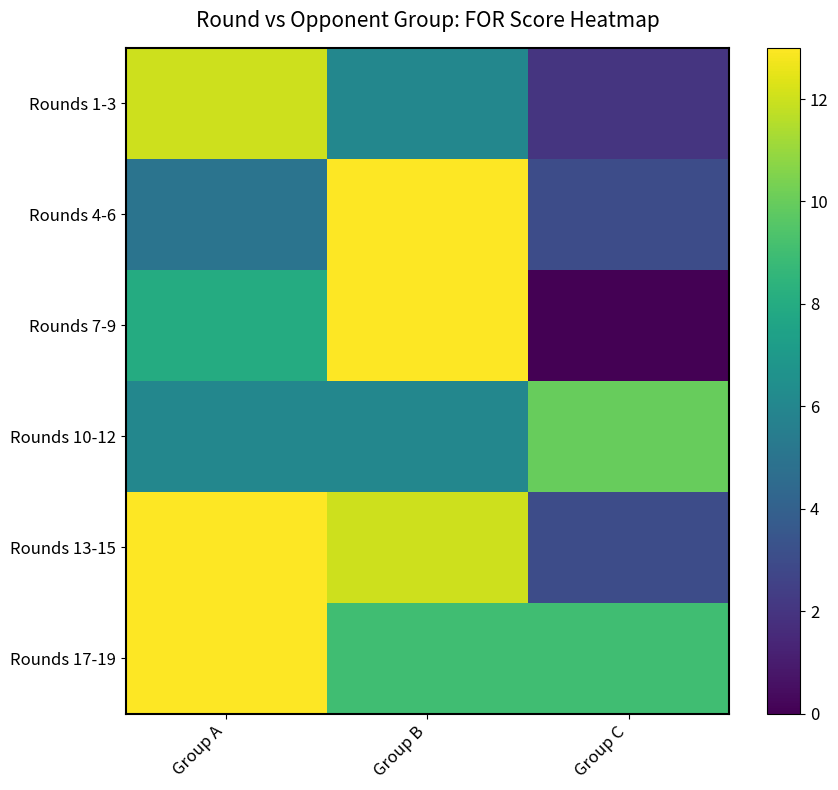

How many distinct data groups are displayed?

6